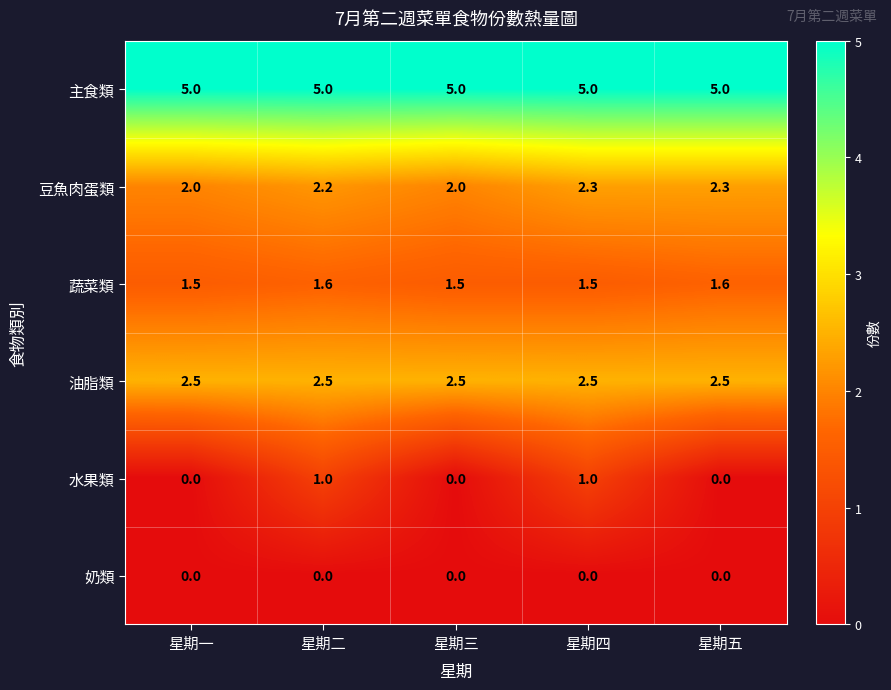

What is the approximate value of 油脂類 at 星期一?

2.5